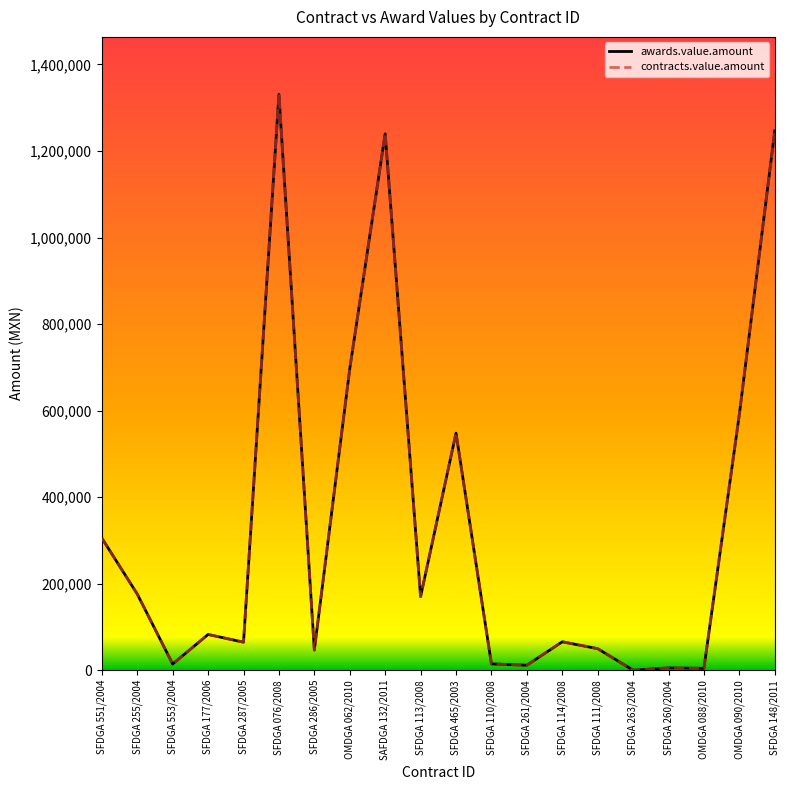

What is the minimum value for contracts.value.amount?

116.0